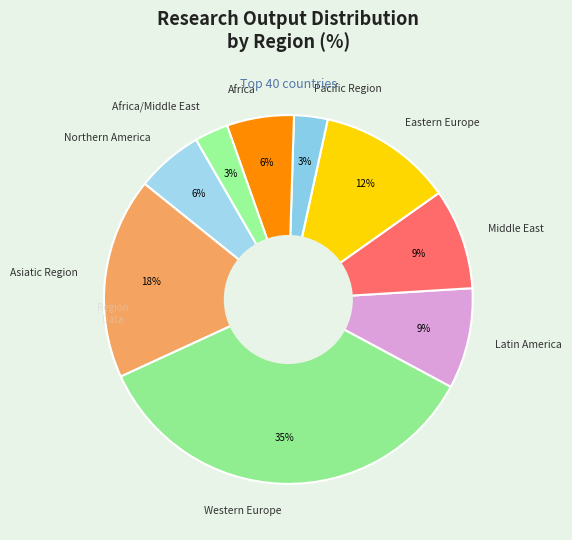

What is the largest slice in the pie chart?

Western Europe